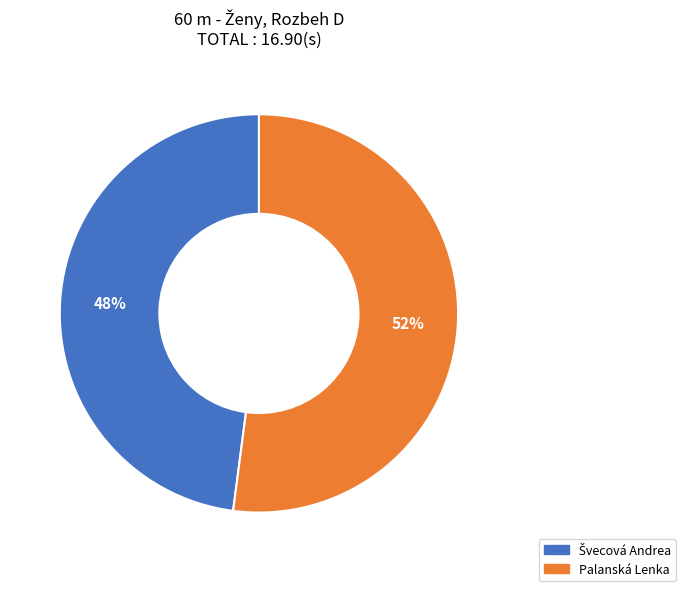

To the nearest percent, what percentage of the pie is Palanská Lenka?

52%